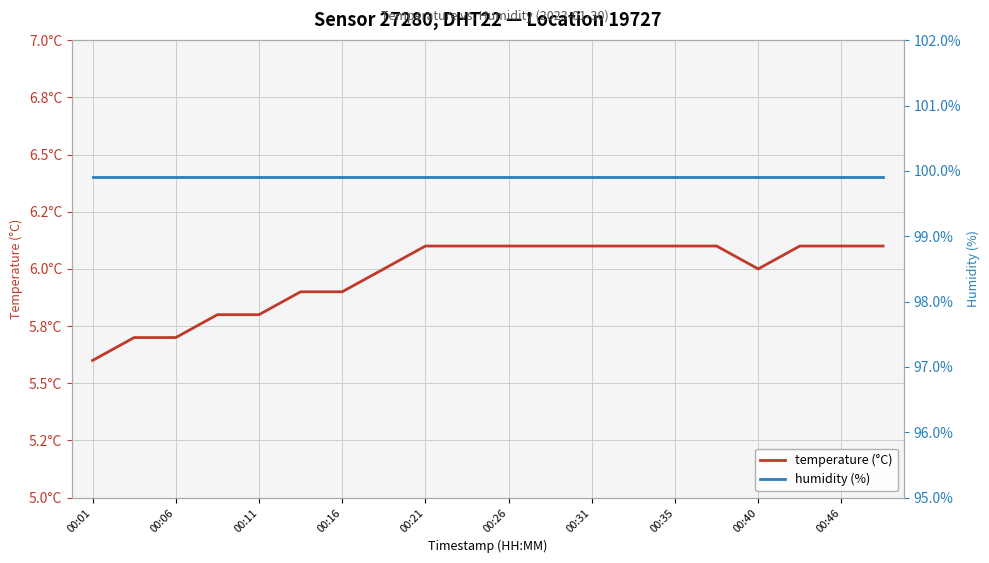

What is the average value of the temperature (°C) series?

6.0